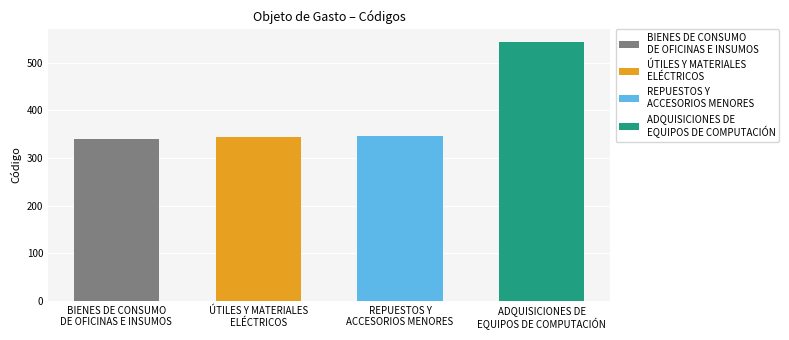

Count the number of values greater than 346.

1